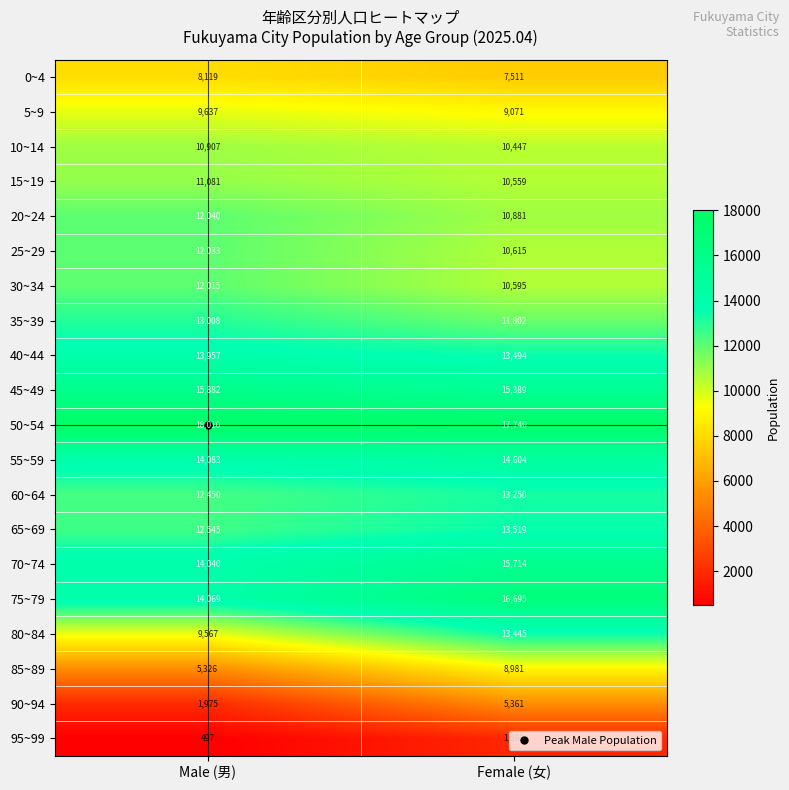

At which category does the chart reach its minimum across all series?

Male (男)